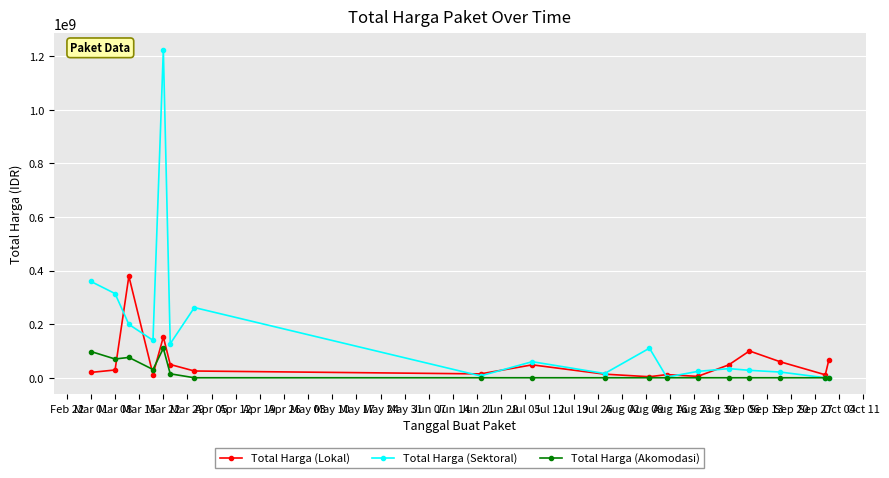

Rank the series by their maximum value, from highest to lowest.

Total Harga (Sektoral), Total Harga (Lokal), Total Harga (Akomodasi)